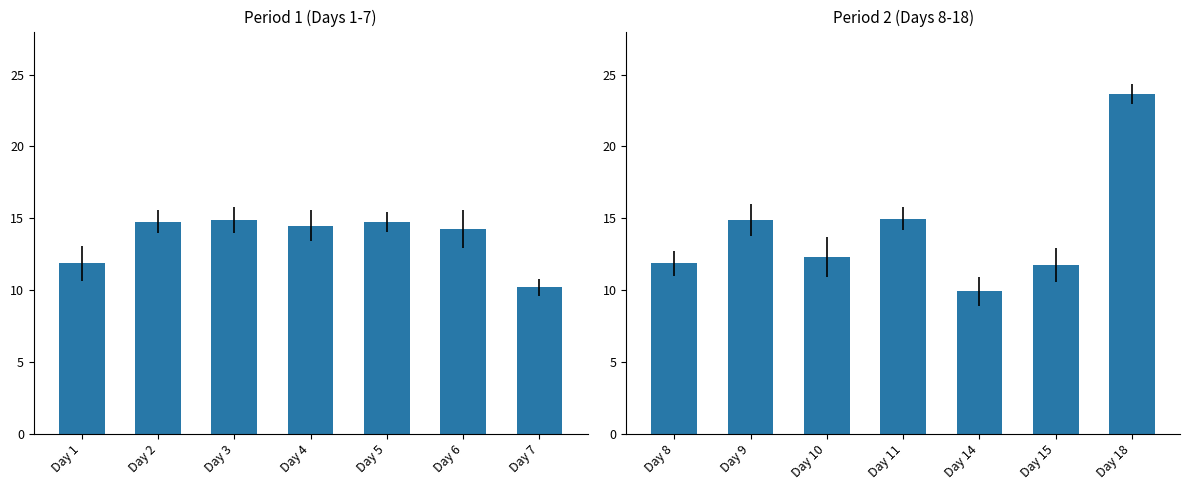

What is the smallest value displayed?

9.9